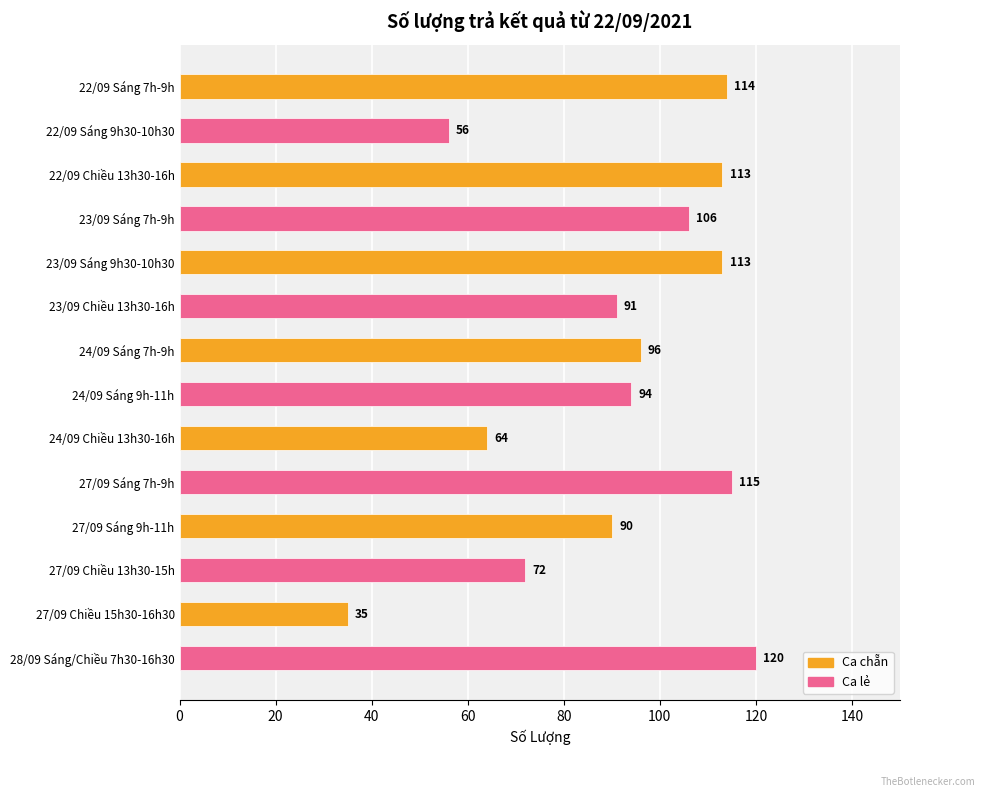

The value at 27/09 Sáng 7h-9h is 115. True or false?

True